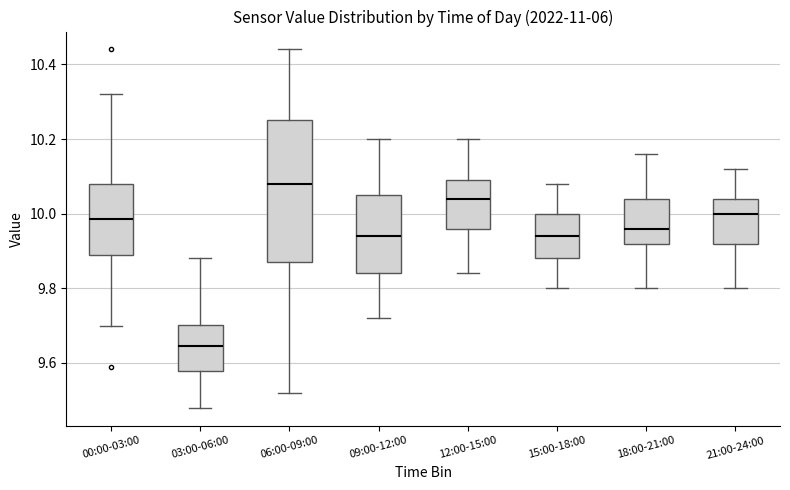

Reading left to right, transcribe this box plot: for each box, give where its median line is, the range the box spans, and where its two whiskers end, as read against the y-axis. The values are not printed on the chart, so give them approximately, as read against the axis.

00:00-03:00: median 9.98, box 9.90 to 10.08, whiskers 9.70 to 10.32
03:00-06:00: median 9.64, box 9.58 to 9.70, whiskers 9.48 to 9.88
06:00-09:00: median 10.08, box 9.88 to 10.26, whiskers 9.52 to 10.44
09:00-12:00: median 9.94, box 9.84 to 10.06, whiskers 9.72 to 10.20
12:00-15:00: median 10.04, box 9.96 to 10.10, whiskers 9.84 to 10.20
15:00-18:00: median 9.94, box 9.88 to 10.00, whiskers 9.80 to 10.08
18:00-21:00: median 9.96, box 9.92 to 10.04, whiskers 9.80 to 10.16
21:00-24:00: median 10.00, box 9.92 to 10.04, whiskers 9.80 to 10.12